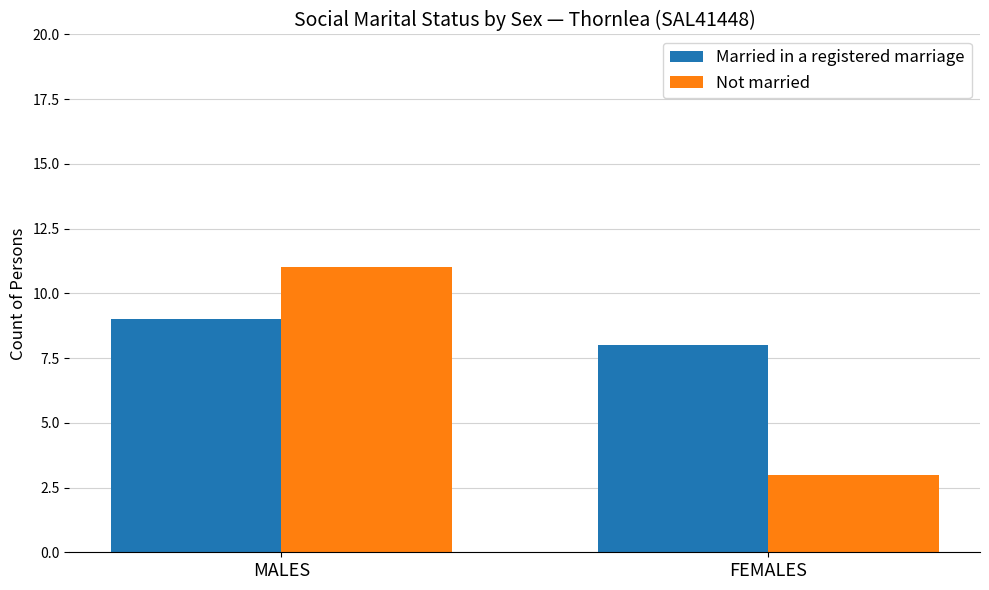

Reading left to right, transcribe all the data shown in this chart.

Married in a registered marriage: MALES=9	FEMALES=8
Not married: MALES=11	FEMALES=3